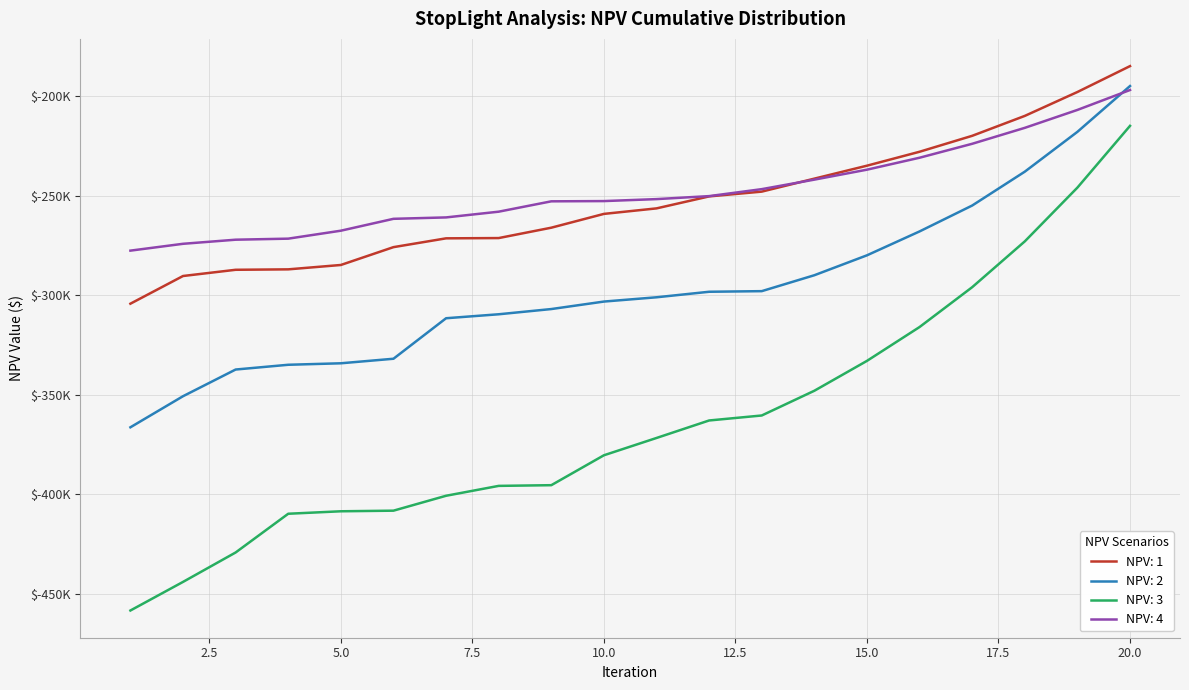

Reading right to left, extract all data points from this chart.

NPV: 1: -185000.0	-198000.0	-210000.0	-220000.0	-228000.0	-235000.0	-241500.0	-248021.7	-250422.3	-256434.9	-259201.3	-266128.2	-271338.9	-271474.4	-275895.1	-284850.8	-287046.4	-287265.4	-290386.6	-304287.0
NPV: 2: -195000.0	-218000.0	-238000.0	-255000.0	-268000.0	-280000.0	-290000.0	-297990.9	-298298.7	-301070.2	-303218.6	-306979.2	-309600.1	-311592.4	-331930.0	-334210.4	-334955.3	-337345.7	-350741.3	-366345.8
NPV: 3: -215000.0	-246000.0	-273000.0	-296000.0	-316000.0	-333000.0	-348000.0	-360419.5	-362923.1	-371708.0	-380397.0	-395412.2	-395763.3	-400724.8	-408209.9	-408517.0	-409752.8	-429200.5	-443974.5	-458334.2
NPV: 4: -197000.0	-207000.0	-216000.0	-224000.0	-231000.0	-237000.0	-242000.0	-246775.2	-250274.7	-251777.9	-252769.4	-252889.7	-258090.1	-260969.9	-261673.9	-267639.9	-271632.0	-272157.9	-274215.9	-277647.7